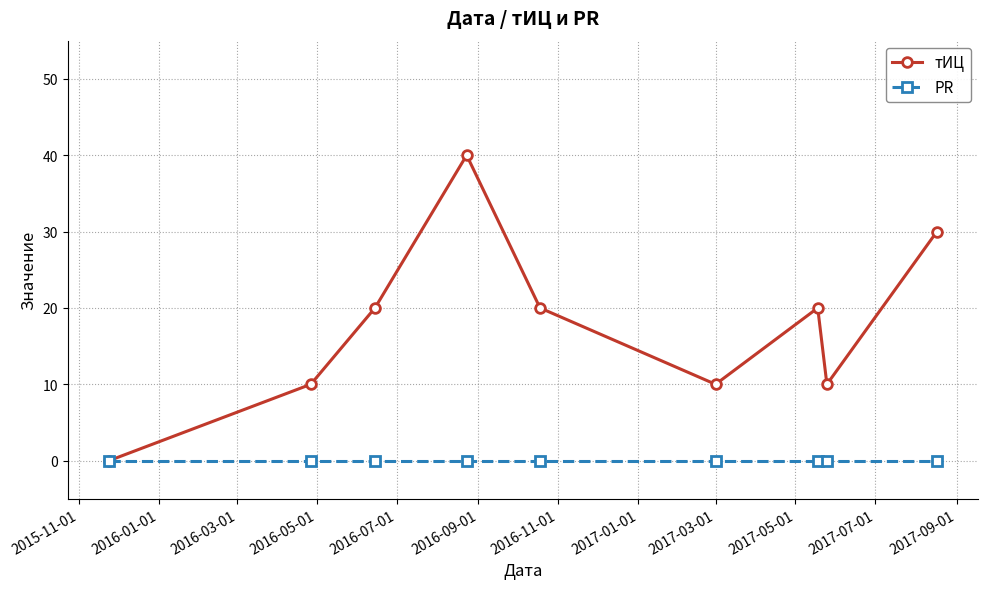

What is the average value of the тИЦ series?

18